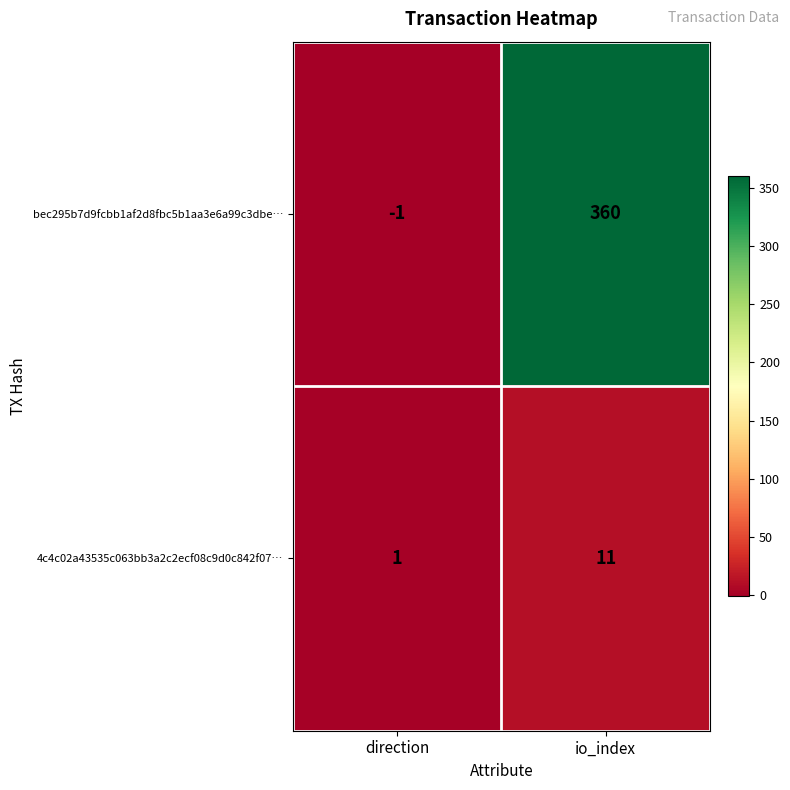

Reading right to left, what are all the values shown in this chart?

bec295b7d9fcbb1af2d8fbc5b1aa3e6a99c3dbe…: io_index=360	direction=-1
4c4c02a43535c063bb3a2c2ecf08c9d0c842f07…: io_index=11	direction=1